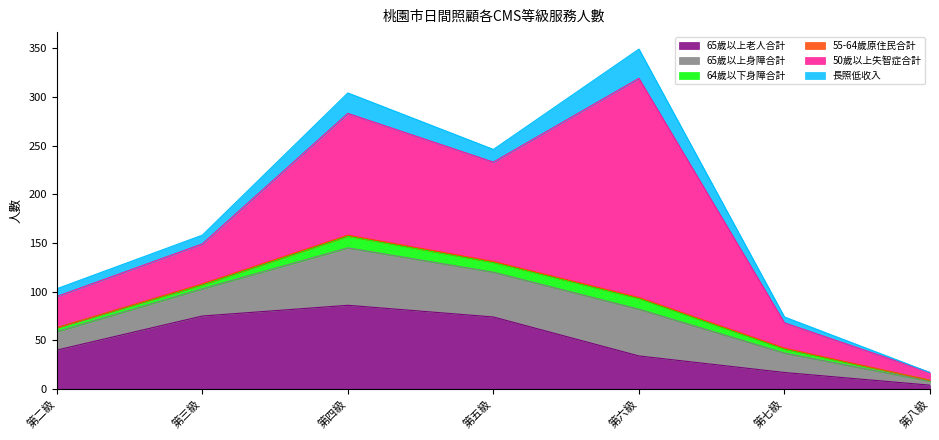

What is the average value of the 55-64歲原住民合計 series?

1